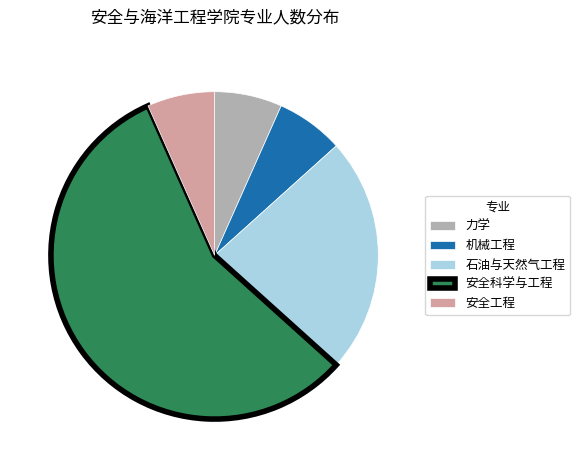

Is there a majority slice in this chart?

Yes